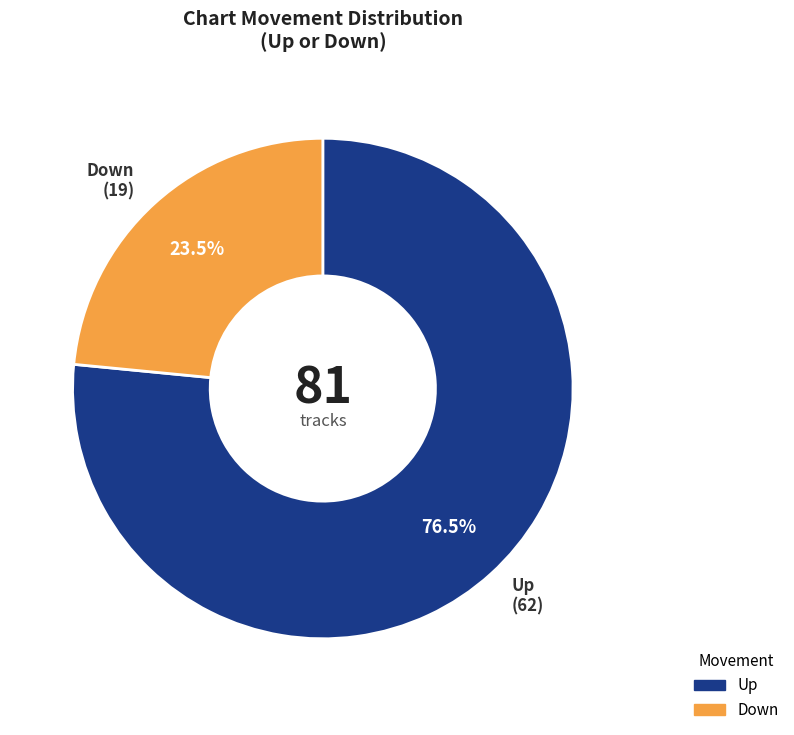

Does any single category account for the majority?

Yes